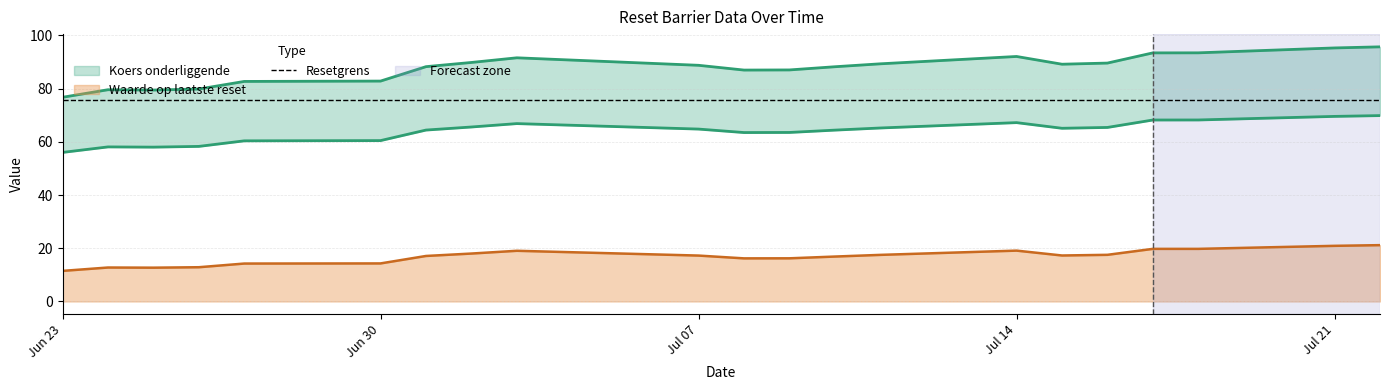

How many data points in Waarde op laatste reset are less than 17?

9